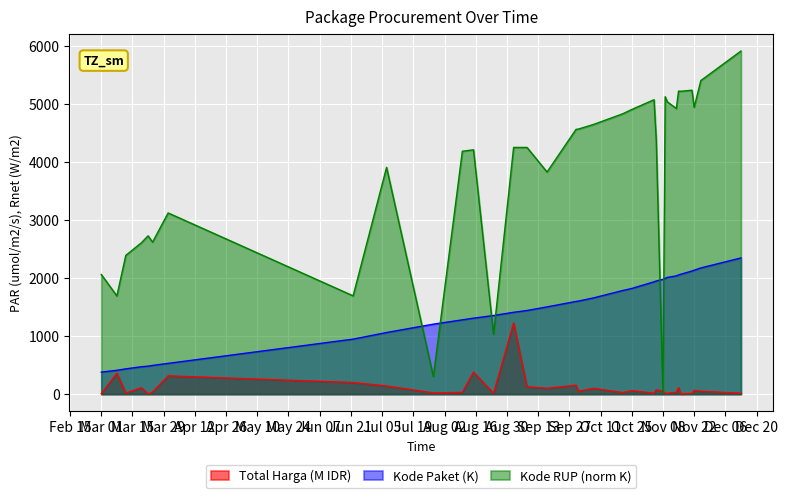

Which series has the largest range (max minus min)?

Kode RUP (norm K)